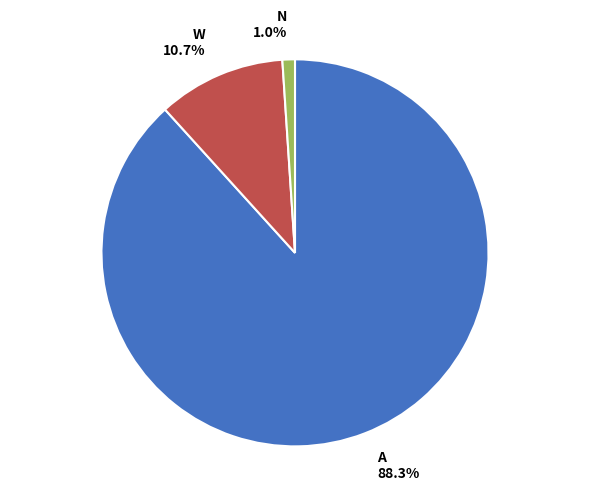

Is there a majority slice in this chart?

Yes